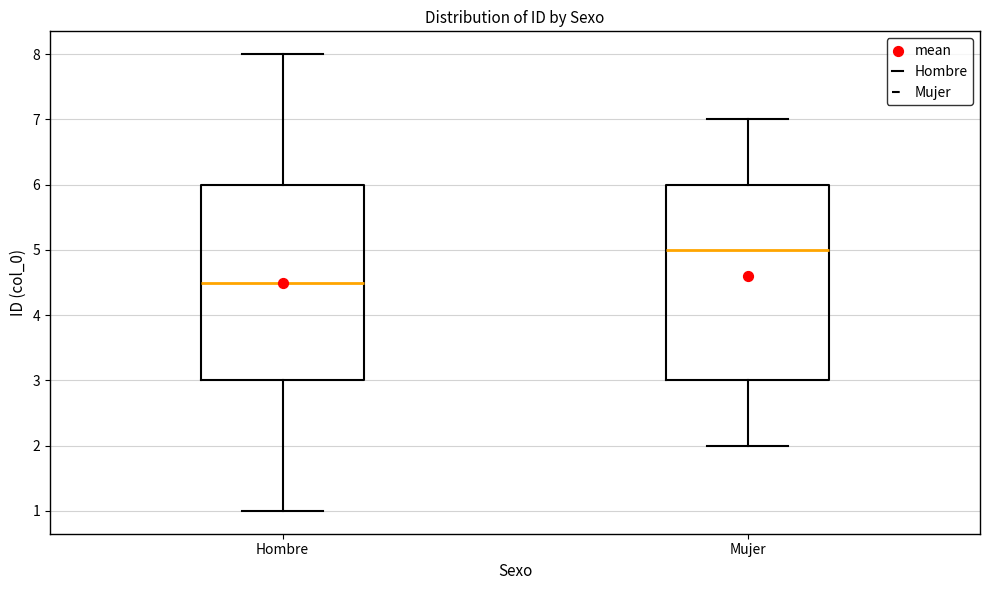

Which box's median line is the lowest?

Hombre